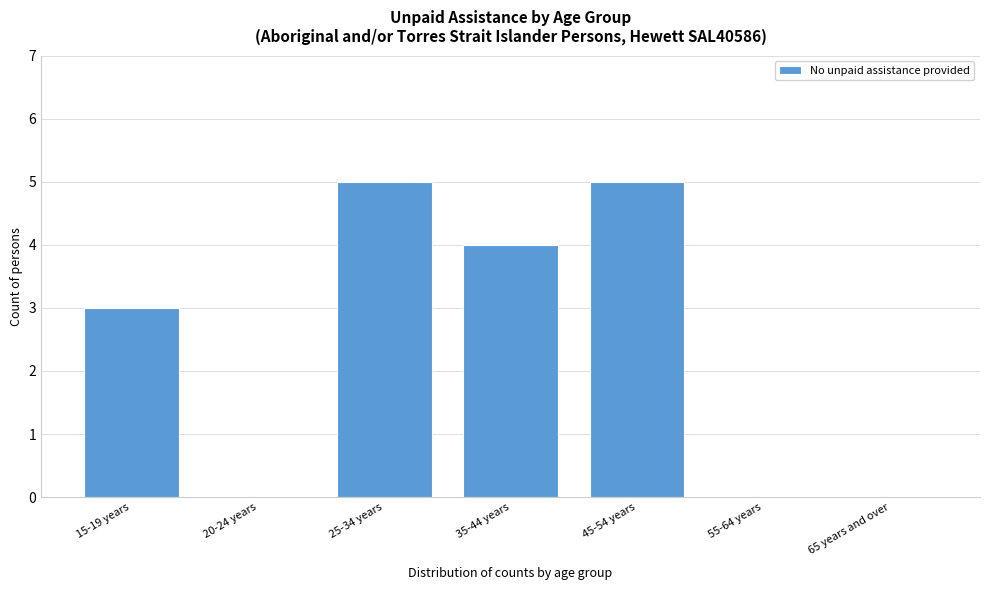

Reading left to right, list all the values displayed in this chart.

15-19 years=3	20-24 years=0	25-34 years=5	35-44 years=4	45-54 years=5	55-64 years=0	65 years and over=0